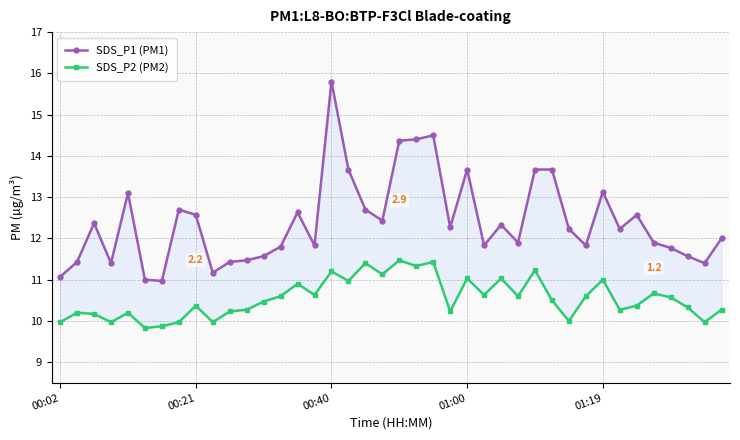

How many lines are shown in the chart?

2